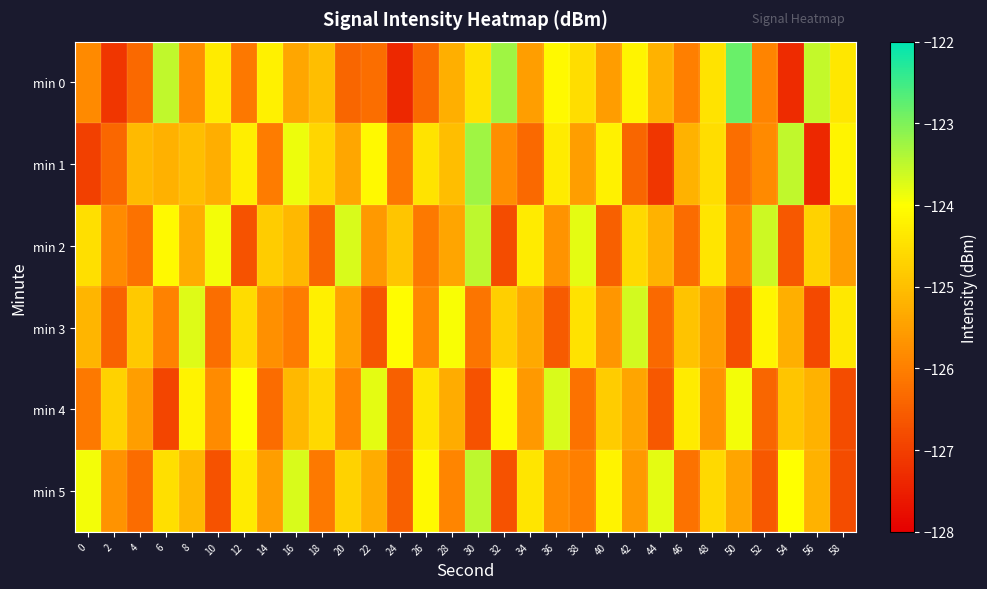

What is the smallest value displayed?

-127.4